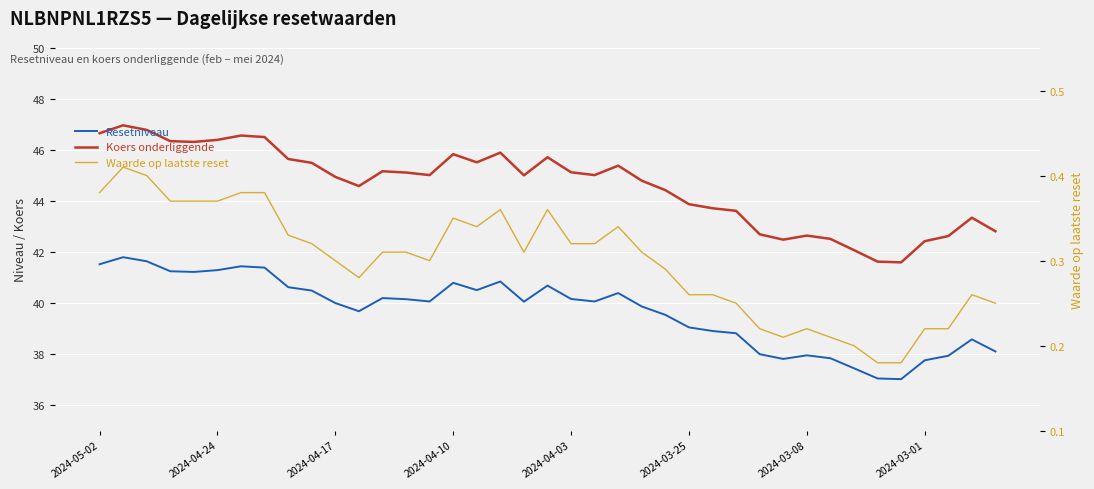

At 19, list the series in order from largest to smallest.

Koers onderliggende, Resetniveau, Waarde op laatste reset